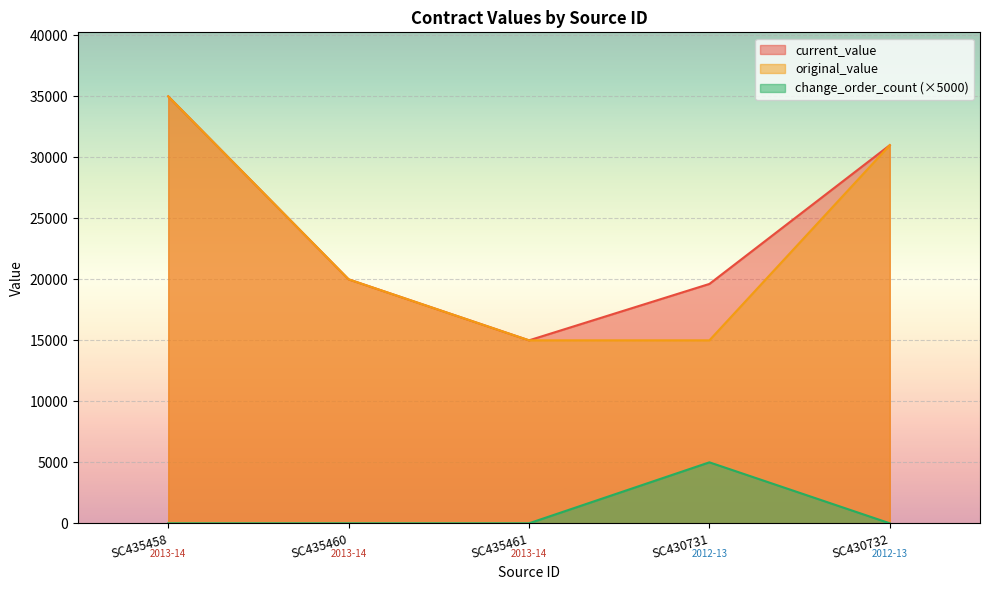

Which series has the largest total across all categories?

current_value